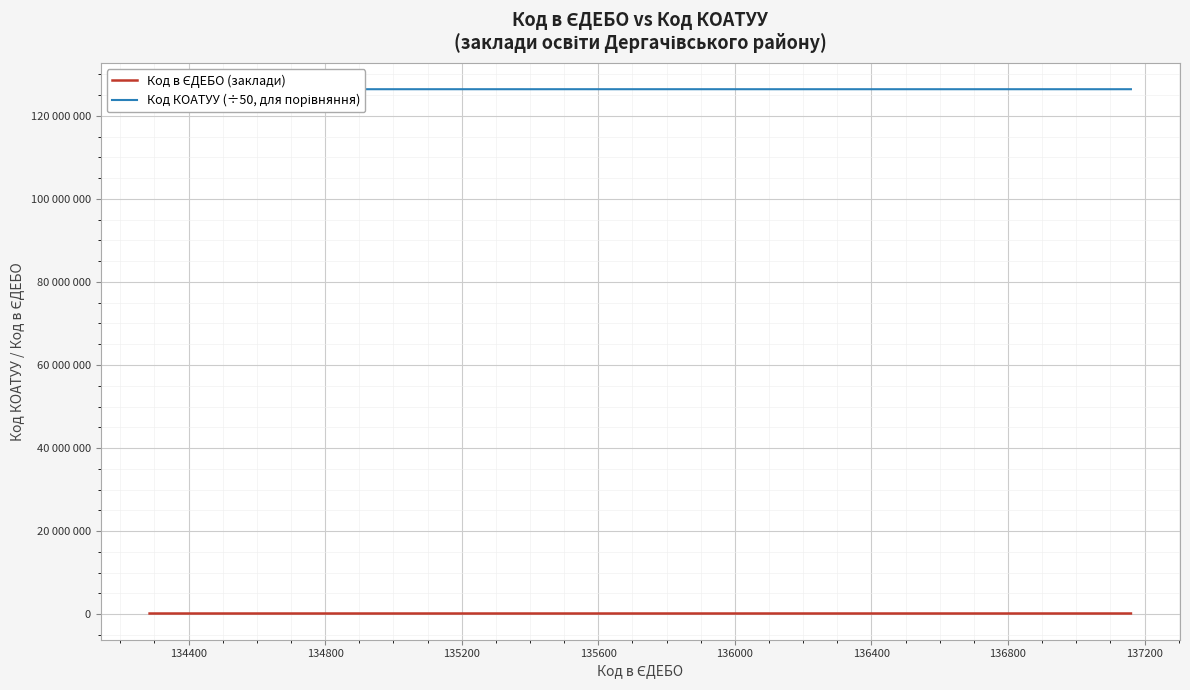

Read the Код в ЄДЕБО (заклади) value at 135200.

134728.0